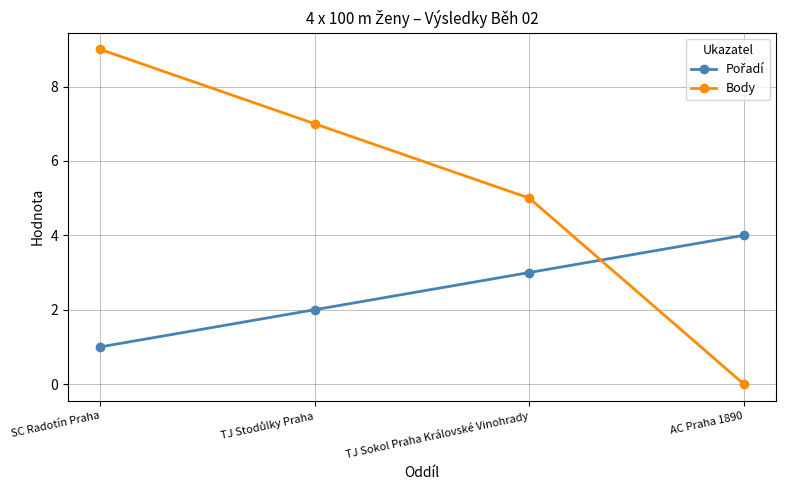

What is the maximum value shown in the chart?

9